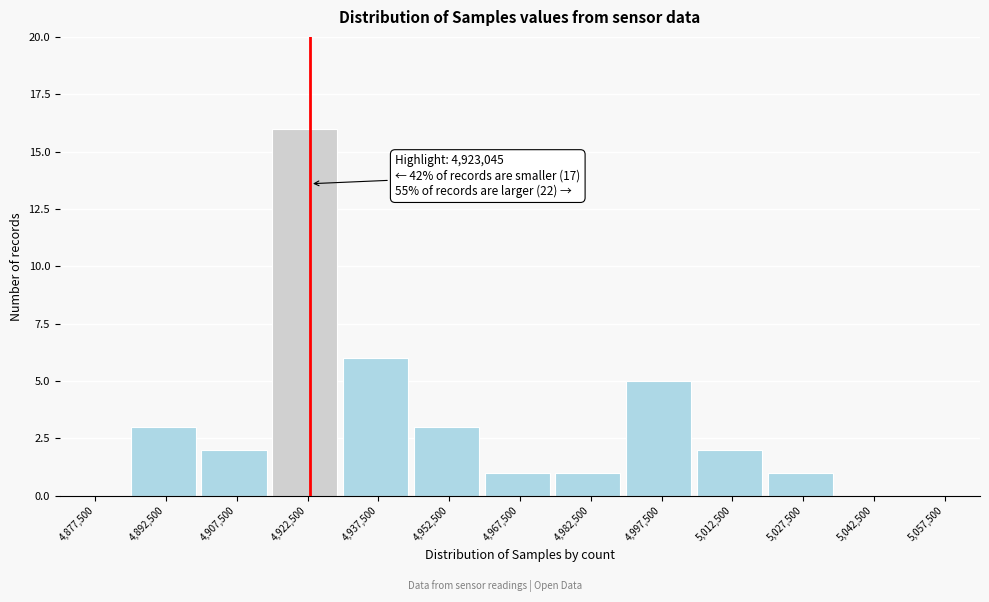

Over which range of the x-axis is the bar tallest?

4915000 to 4930000